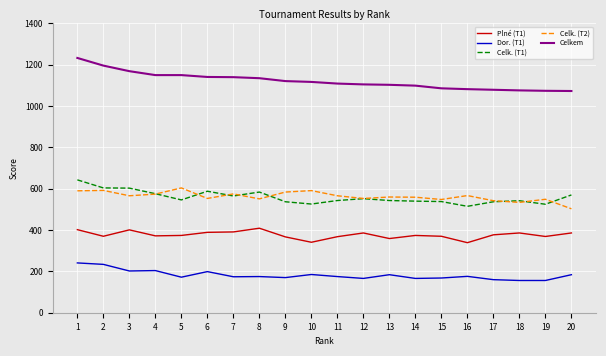

True or false: Celkem and Celk. (T2) cross at least once.

False